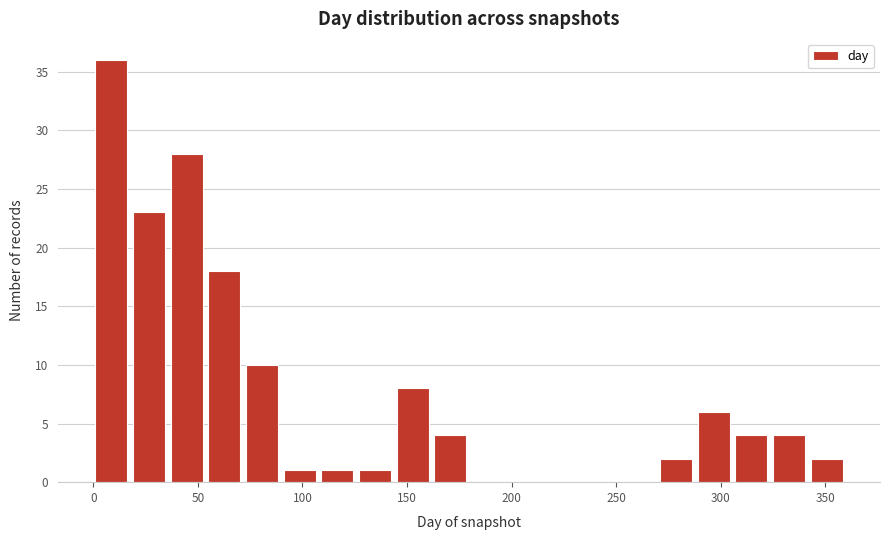

Read against the x-axis, roughly where is the centre of the tallest bar?

10